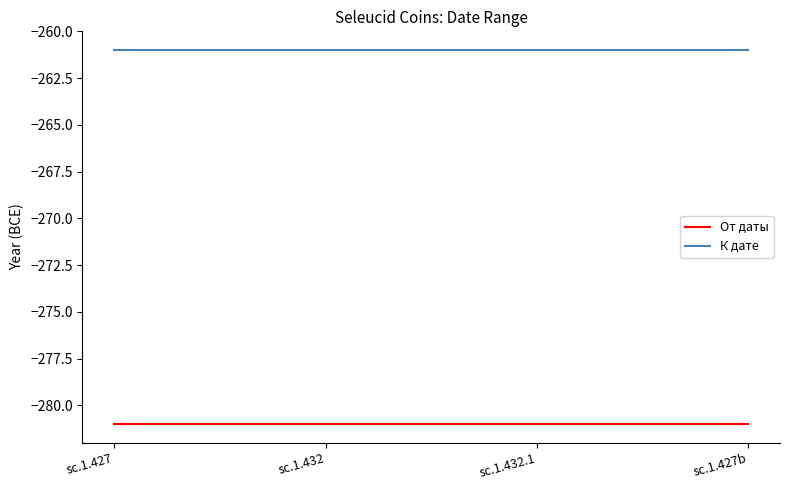

Which series has the largest total across all categories?

К дате